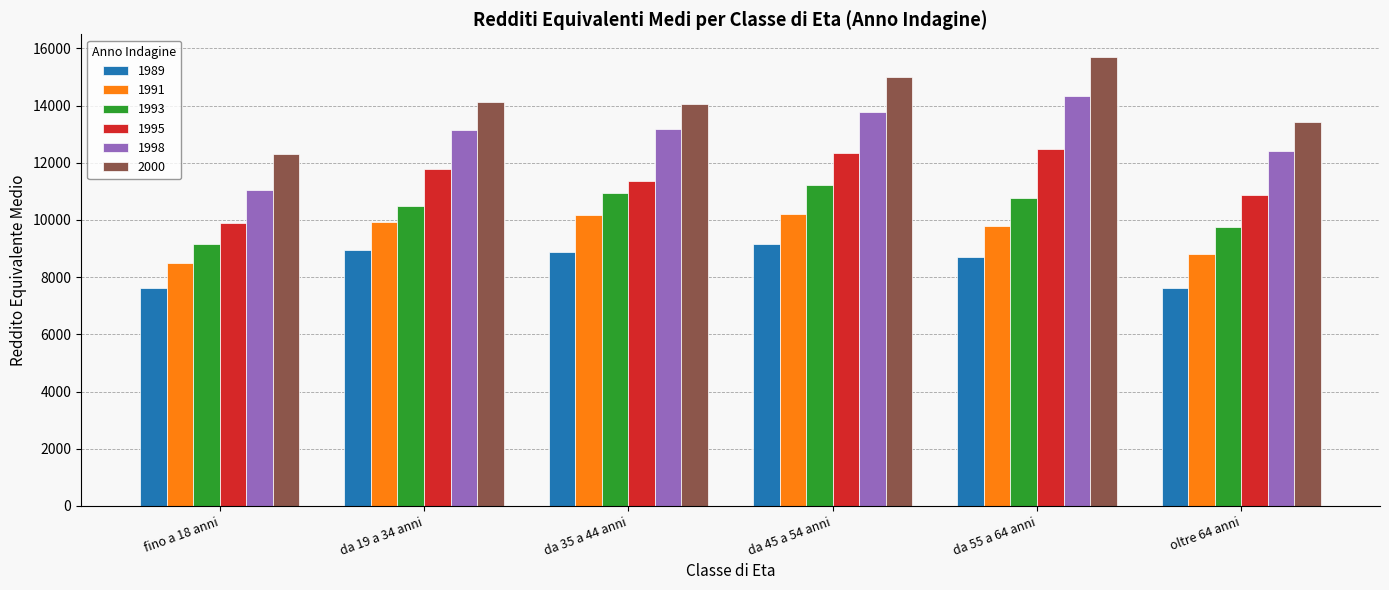

What position from the right is da 45 a 54 anni?

3